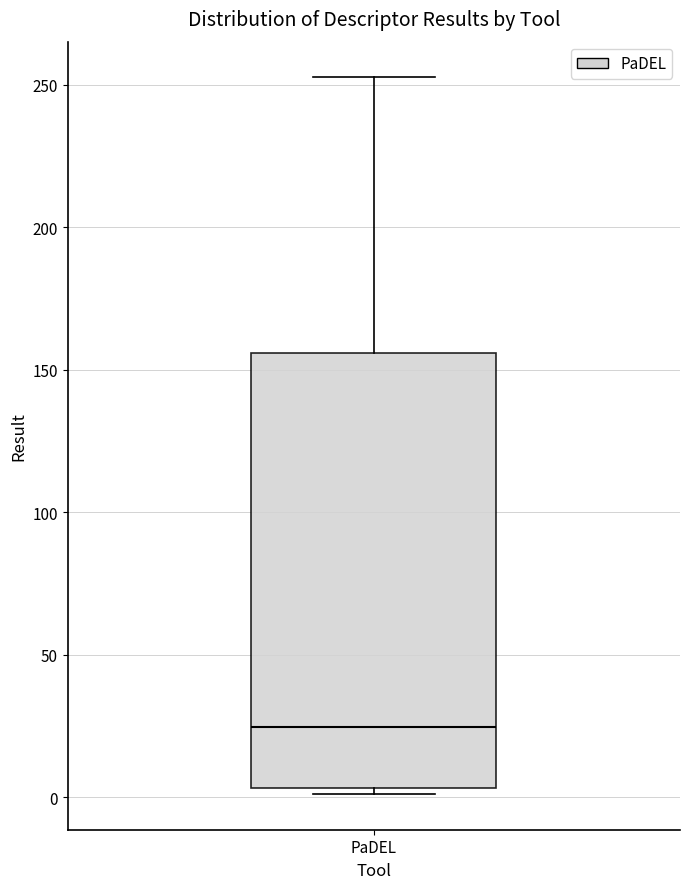

Where does the upper whisker of the box for PaDEL end on the y-axis? The values are not printed on the chart, so give them approximately, as read against the axis.

255